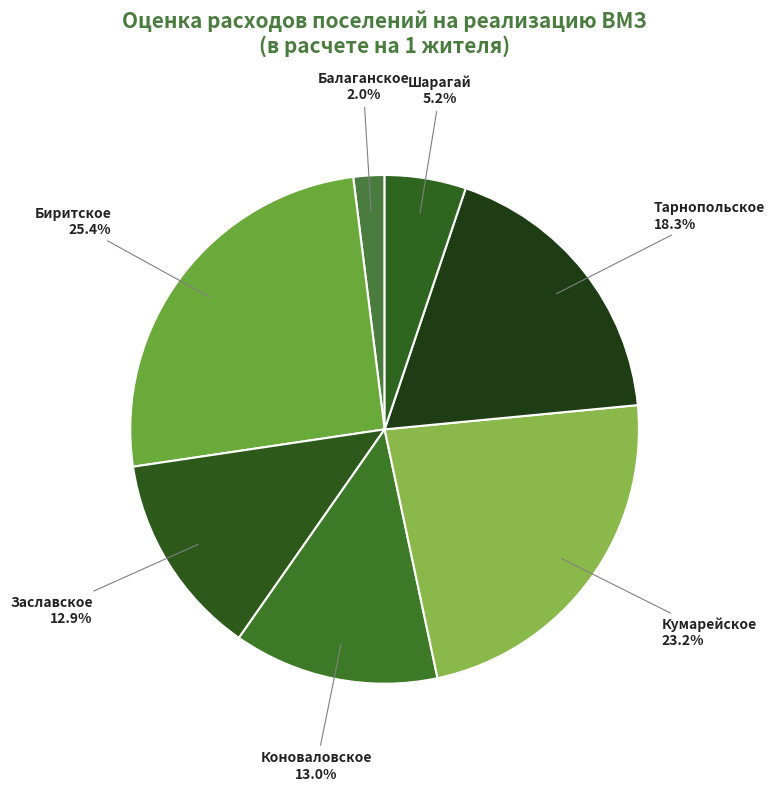

How many slices are in this pie chart?

7